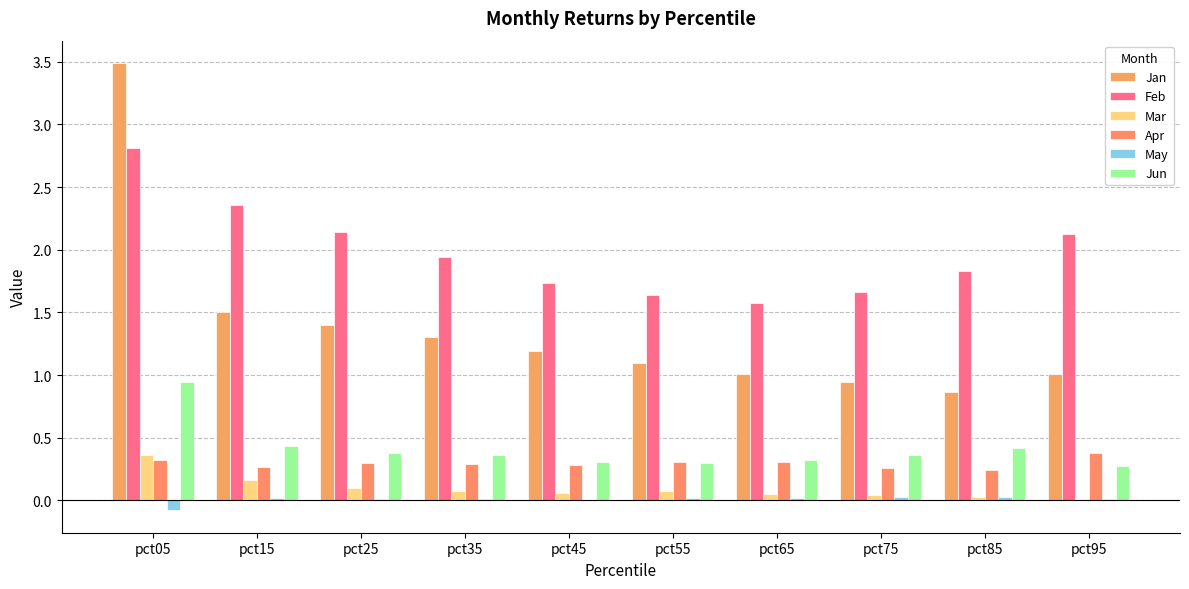

Is the value of Jan at pct05 greater than the value of Jun at pct15?

Yes